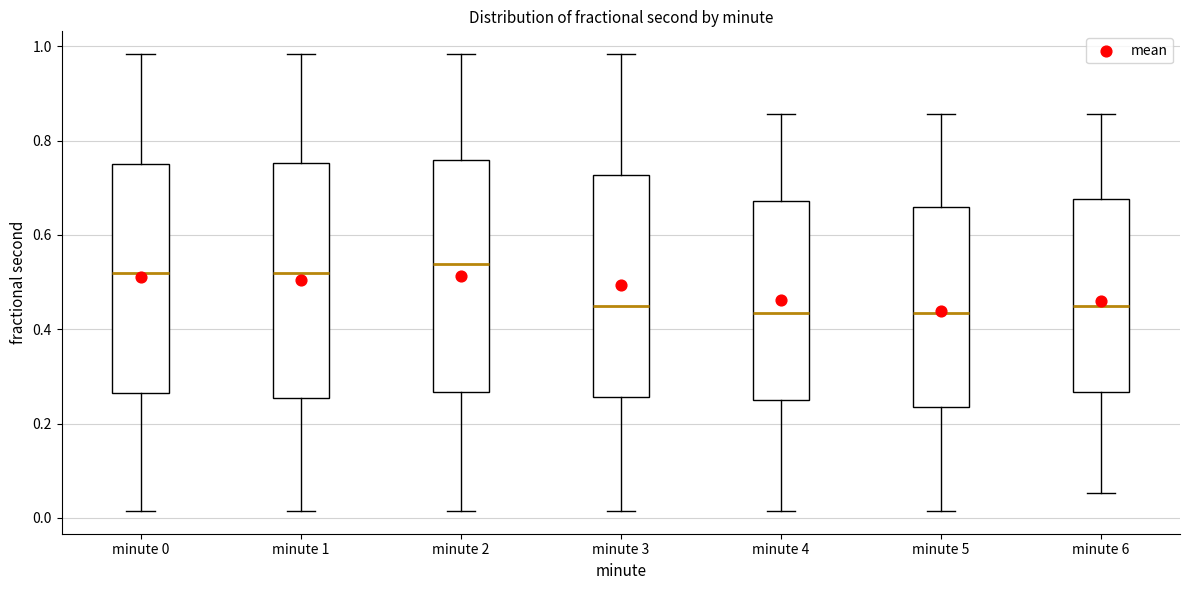

Reading left to right, transcribe this box plot: for each box, give where its median line is, the range the box spans, and where its two whiskers end, as read against the y-axis. The values are not printed on the chart, so give them approximately, as read against the axis.

minute 0: median 0.52, box 0.26 to 0.76, whiskers 0.02 to 0.98
minute 1: median 0.52, box 0.26 to 0.76, whiskers 0.02 to 0.98
minute 2: median 0.54, box 0.26 to 0.76, whiskers 0.02 to 0.98
minute 3: median 0.46, box 0.26 to 0.72, whiskers 0.02 to 0.98
minute 4: median 0.44, box 0.24 to 0.68, whiskers 0.02 to 0.86
minute 5: median 0.44, box 0.24 to 0.66, whiskers 0.02 to 0.86
minute 6: median 0.46, box 0.26 to 0.68, whiskers 0.06 to 0.86